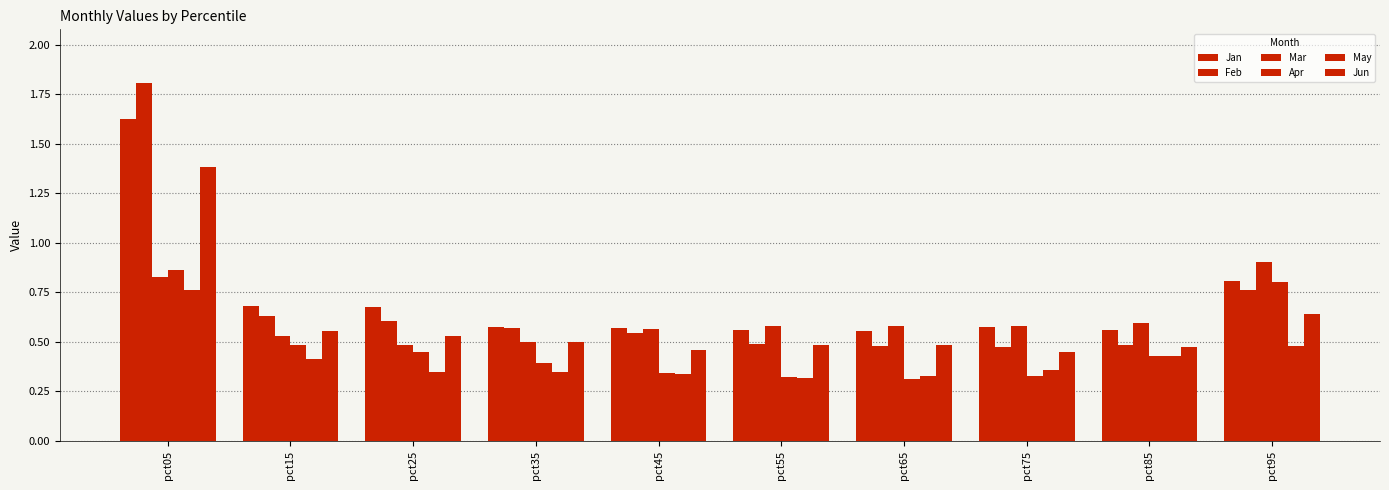

Does the chart contain any negative values?

No